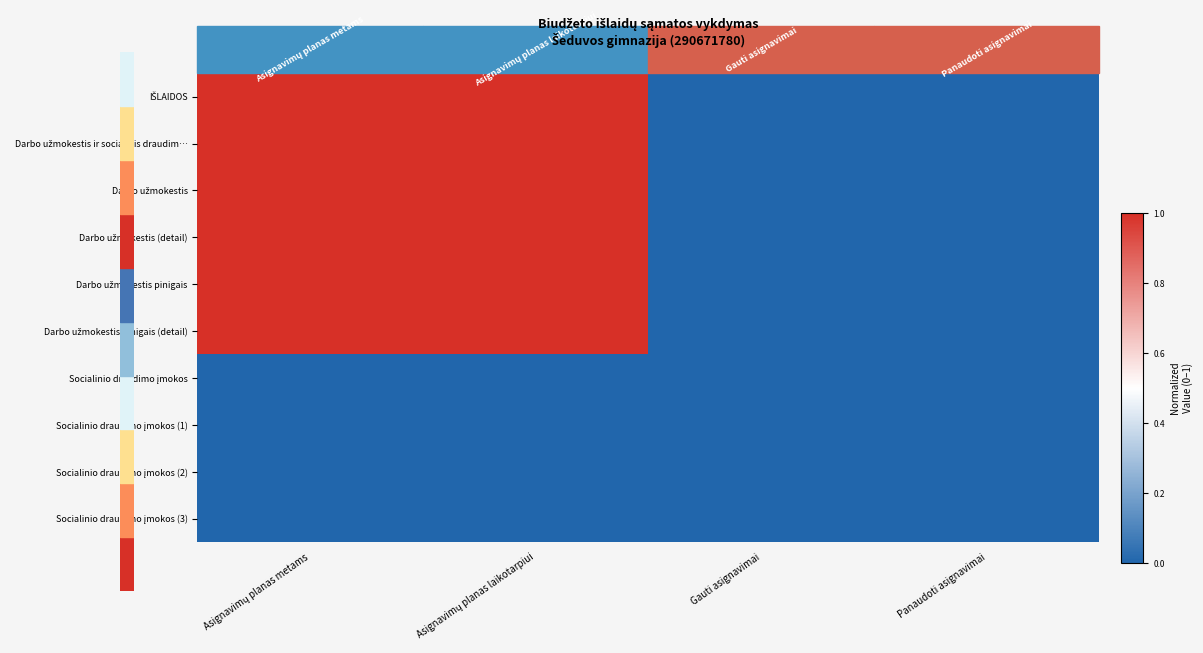

At Panaudoti asignavimai, list the series in order from smallest to largest.

IŠLAIDOS, Darbo užmokestis ir socialinis draudim…, Darbo užmokestis, Darbo užmokestis (detail), Darbo užmokestis pinigais, Darbo užmokestis pinigais (detail), Socialinio draudimo įmokos, Socialinio draudimo įmokos (1), Socialinio draudimo įmokos (2), Socialinio draudimo įmokos (3)